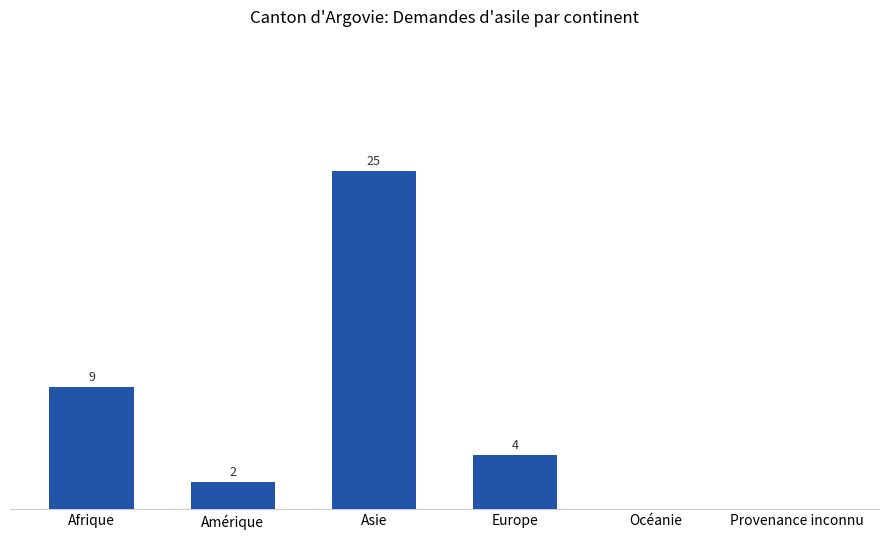

At which label does the data first exceed 4?

Afrique